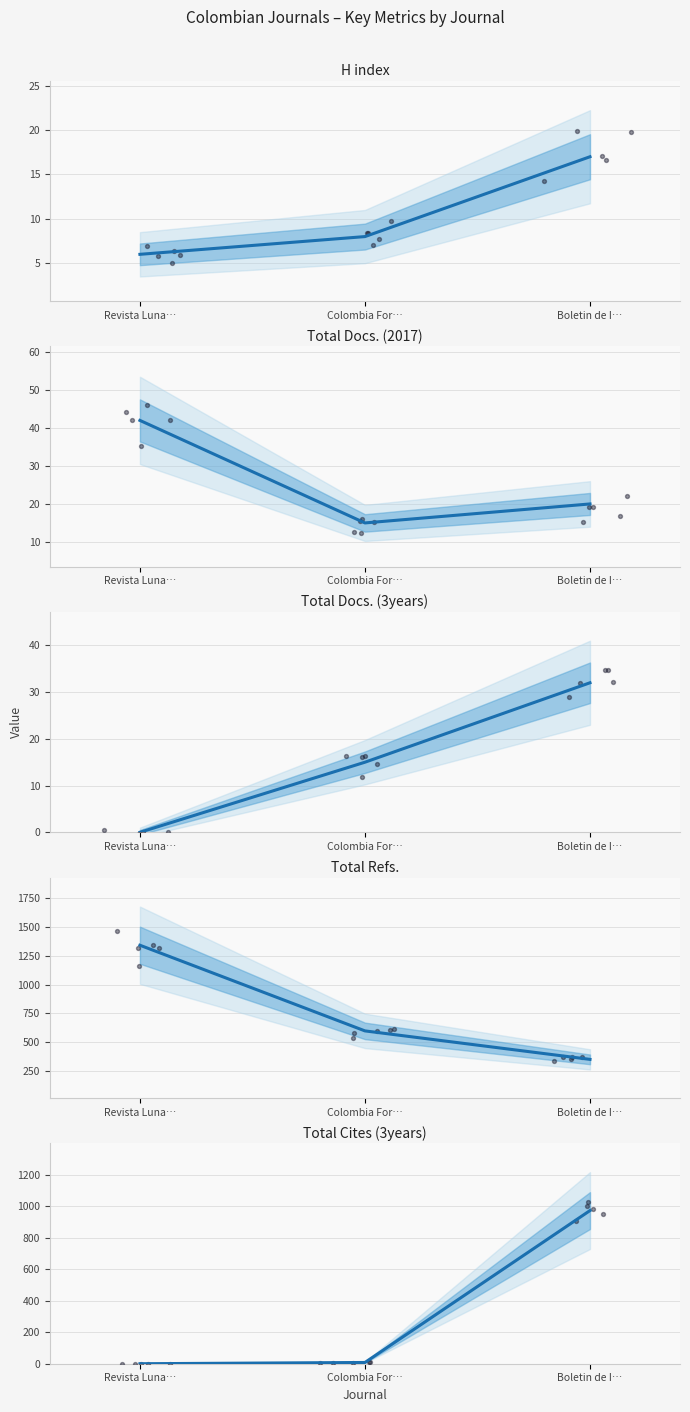

What is the total value across all series at Revista Luna…?

1390